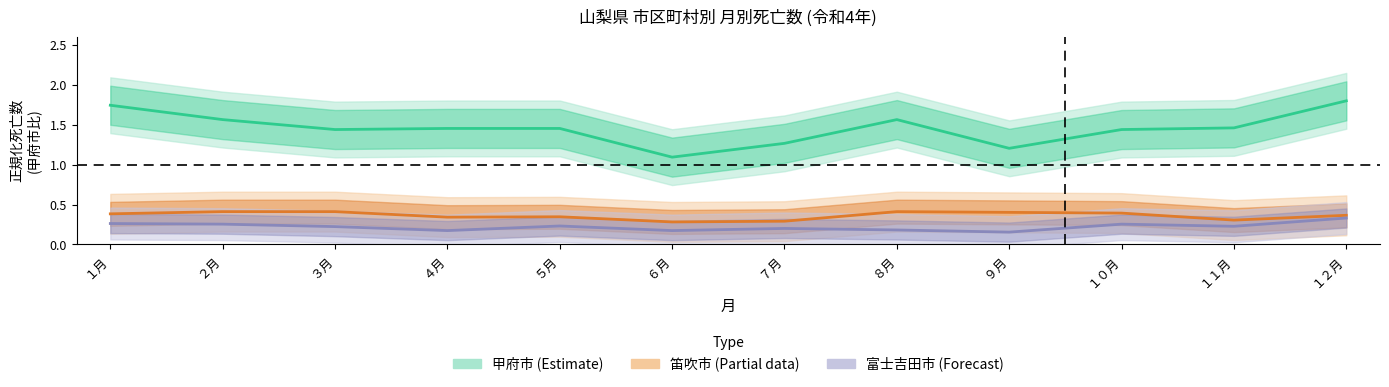

Which has a higher value, ４月 or ９月?

４月